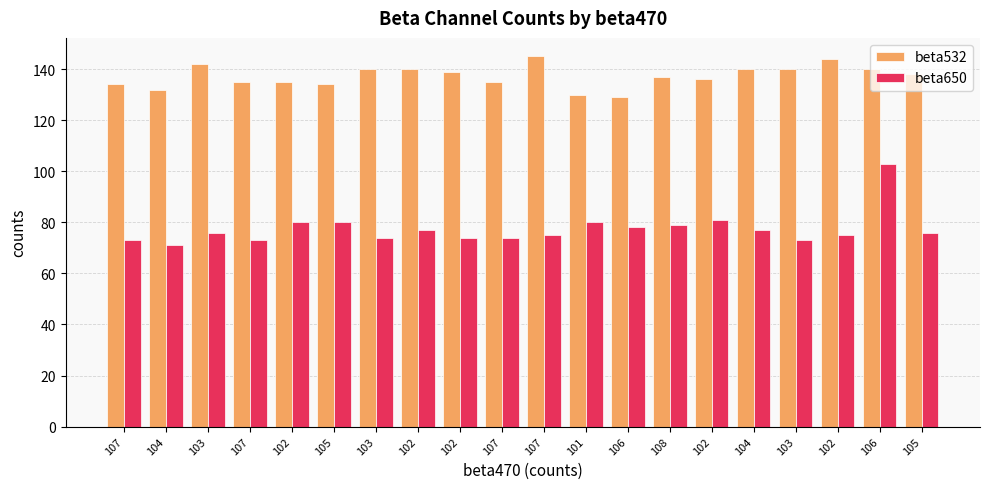

Where is beta650 nearest to the value 87?

102